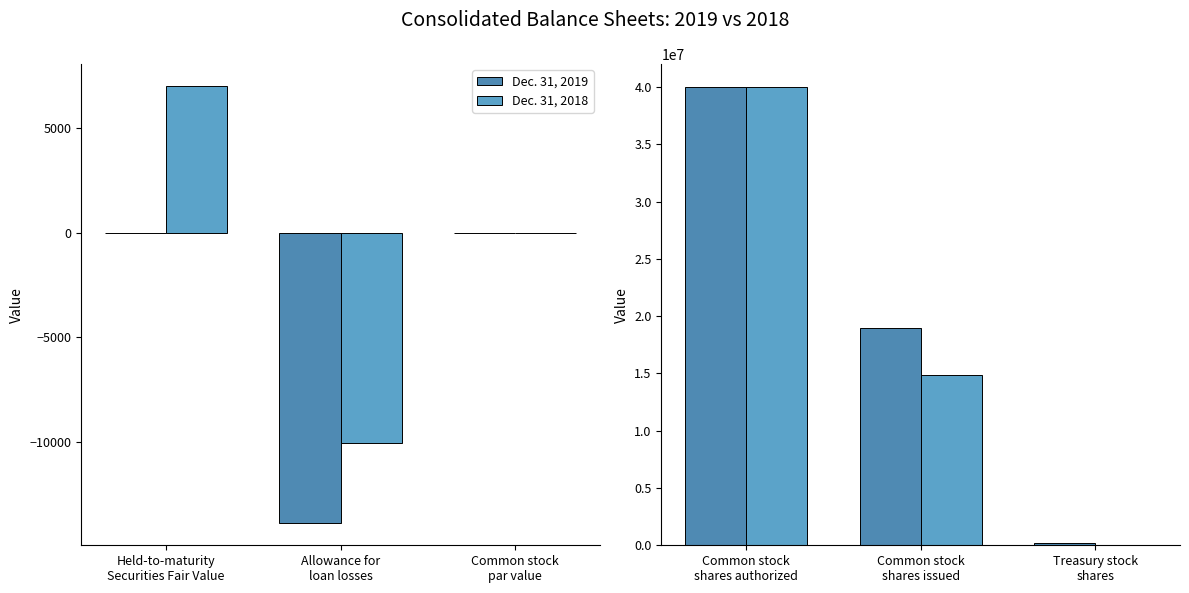

Which has a higher value, Common stock shares authorized or Common stock shares issued?

Common stock shares authorized